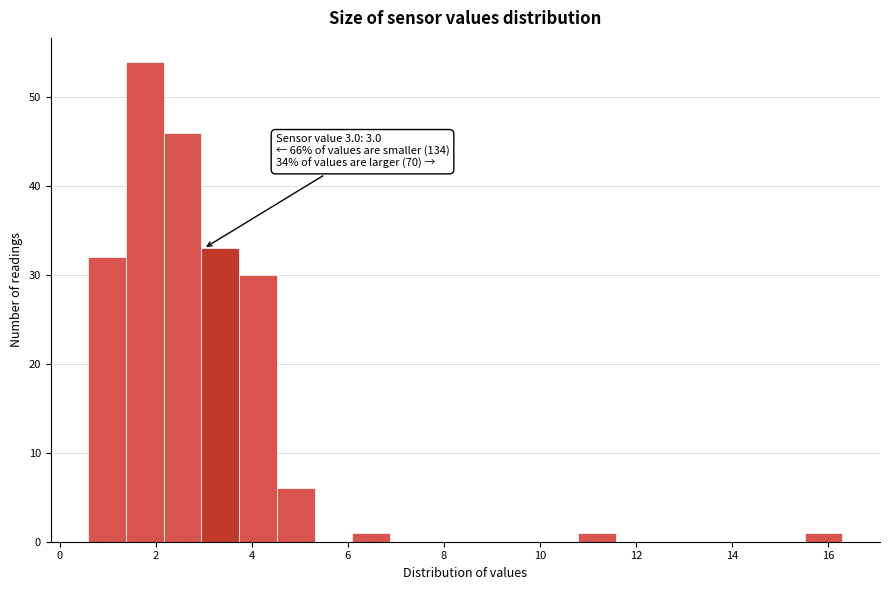

Read against the x-axis, roughly where is the centre of the tallest bar?

1.8